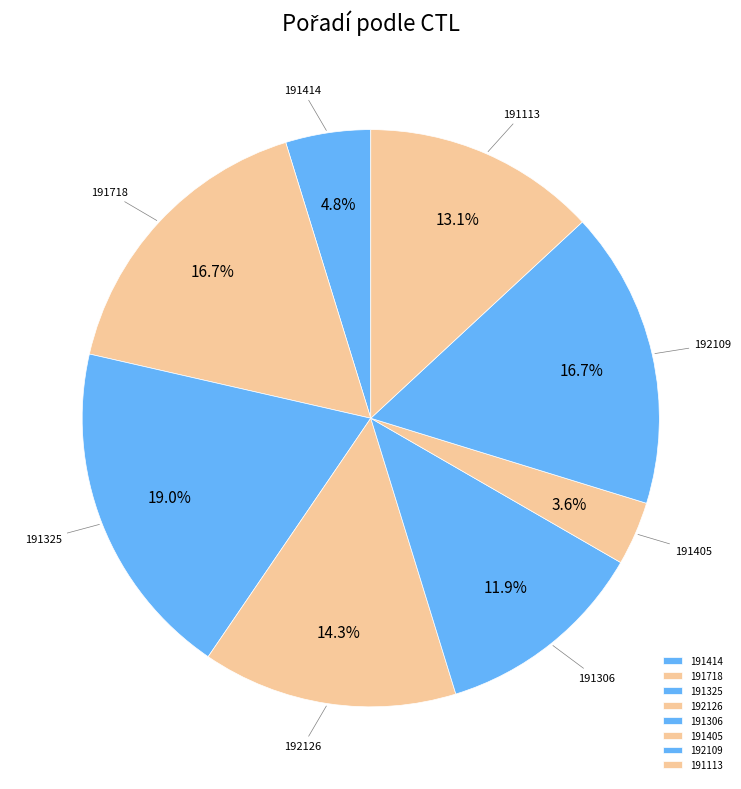

To the nearest percent, what is the average slice percentage?

12%